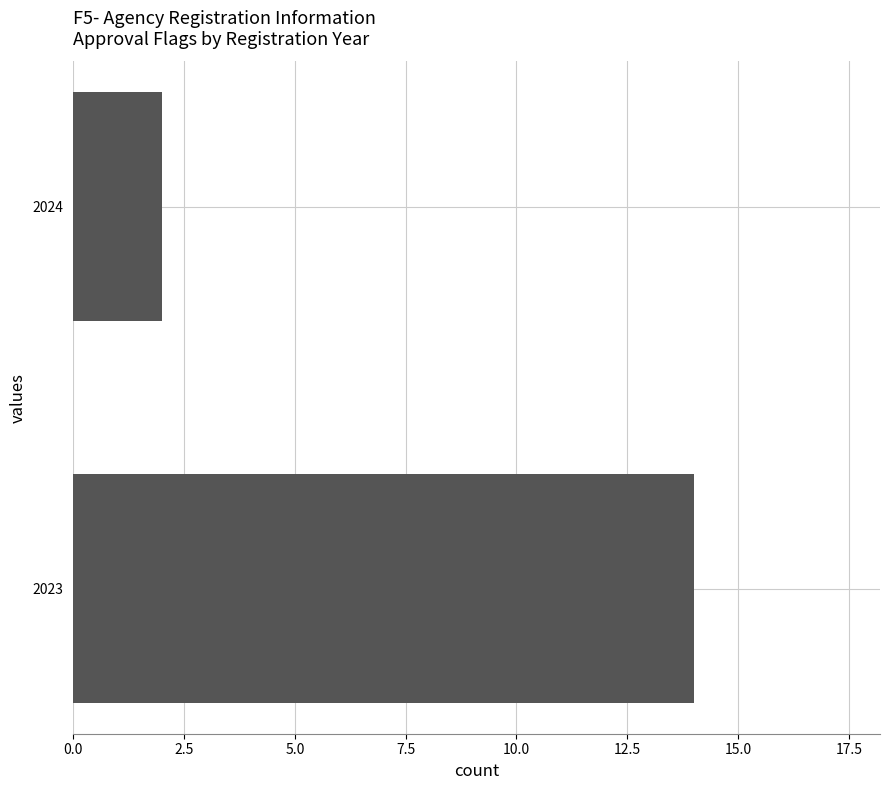

Between 2024 and 2023, which is larger?

2023